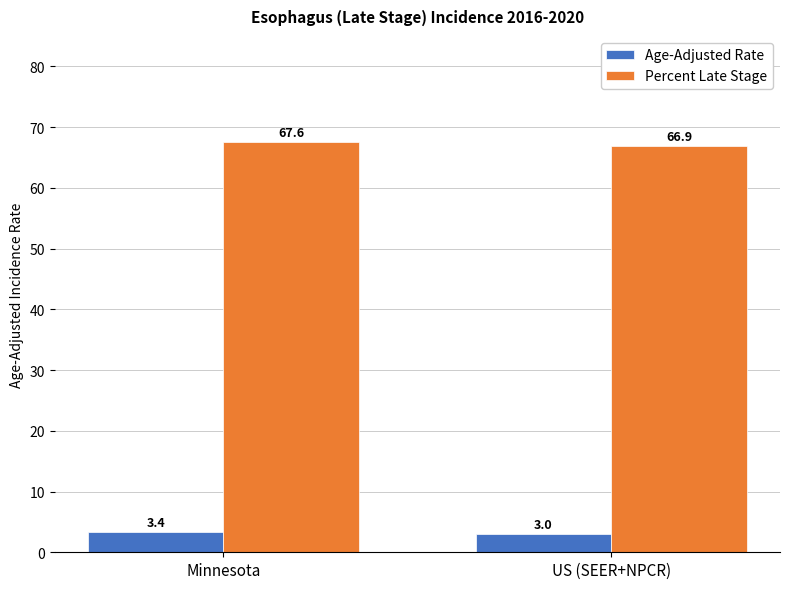

The Percent Late Stage series shows 67.6 at Minnesota. True or false?

True